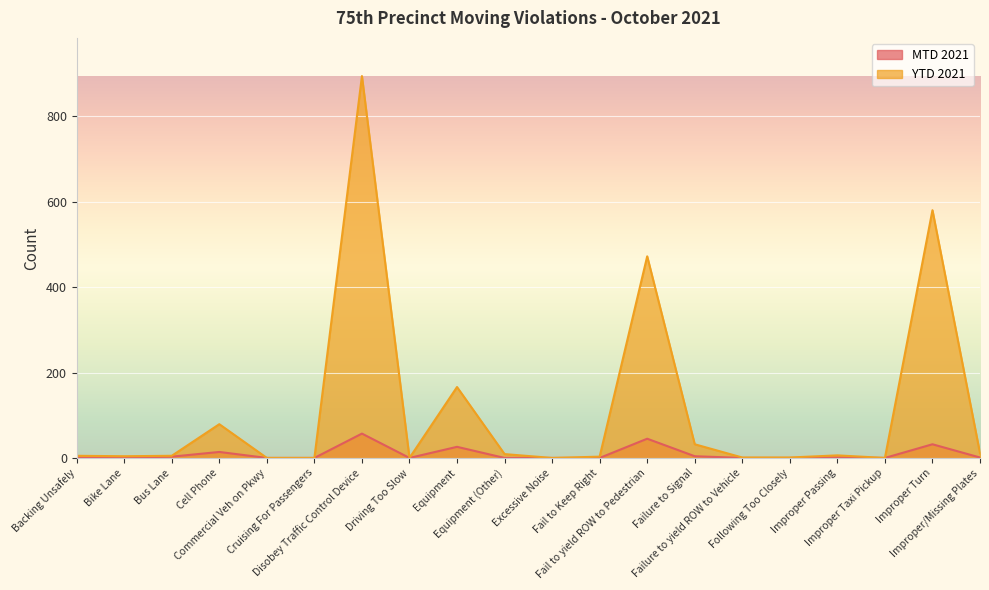

Which series has the largest total across all categories?

YTD 2021